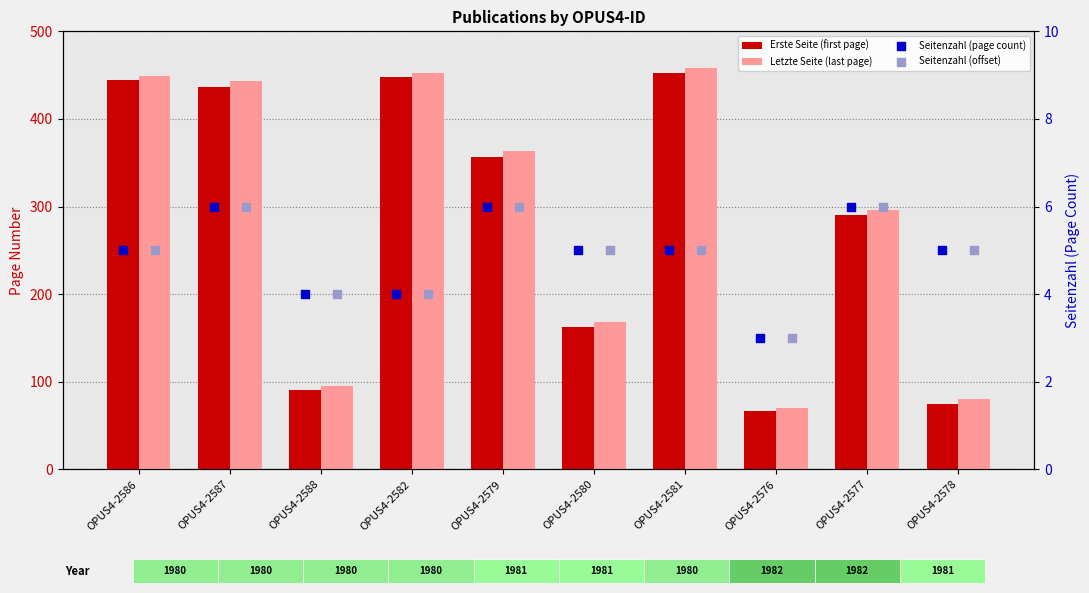

Which series has the largest Y range (max minus min)?

Letzte Seite (last page)